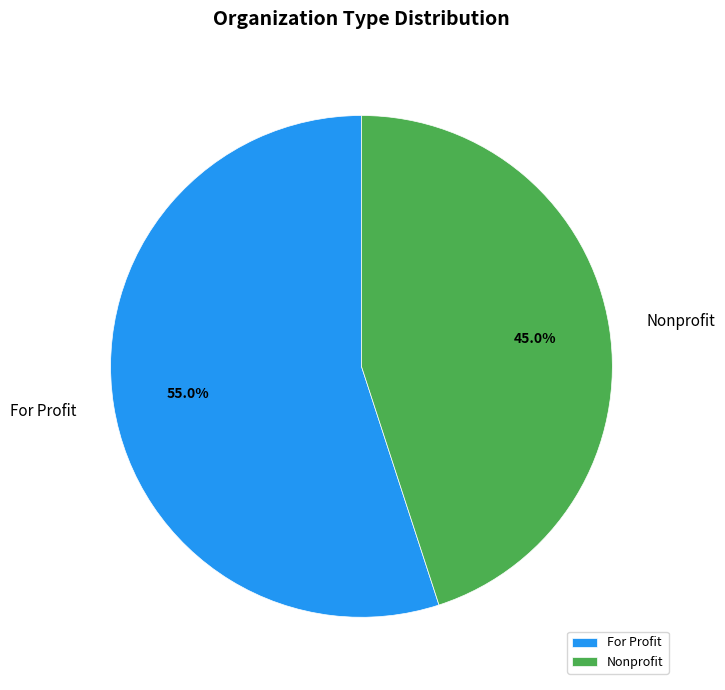

To the nearest percent, what is the average slice percentage?

50%